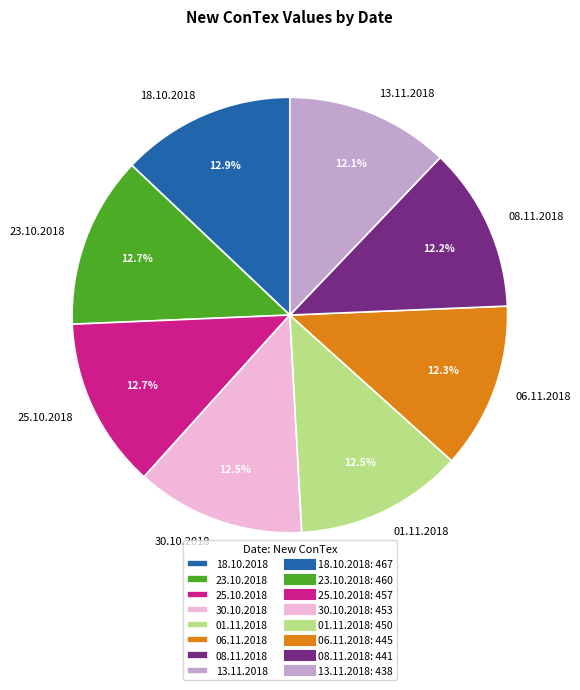

Approximately how many times larger is the value at 01.11.2018 compared to 30.10.2018?

1.0